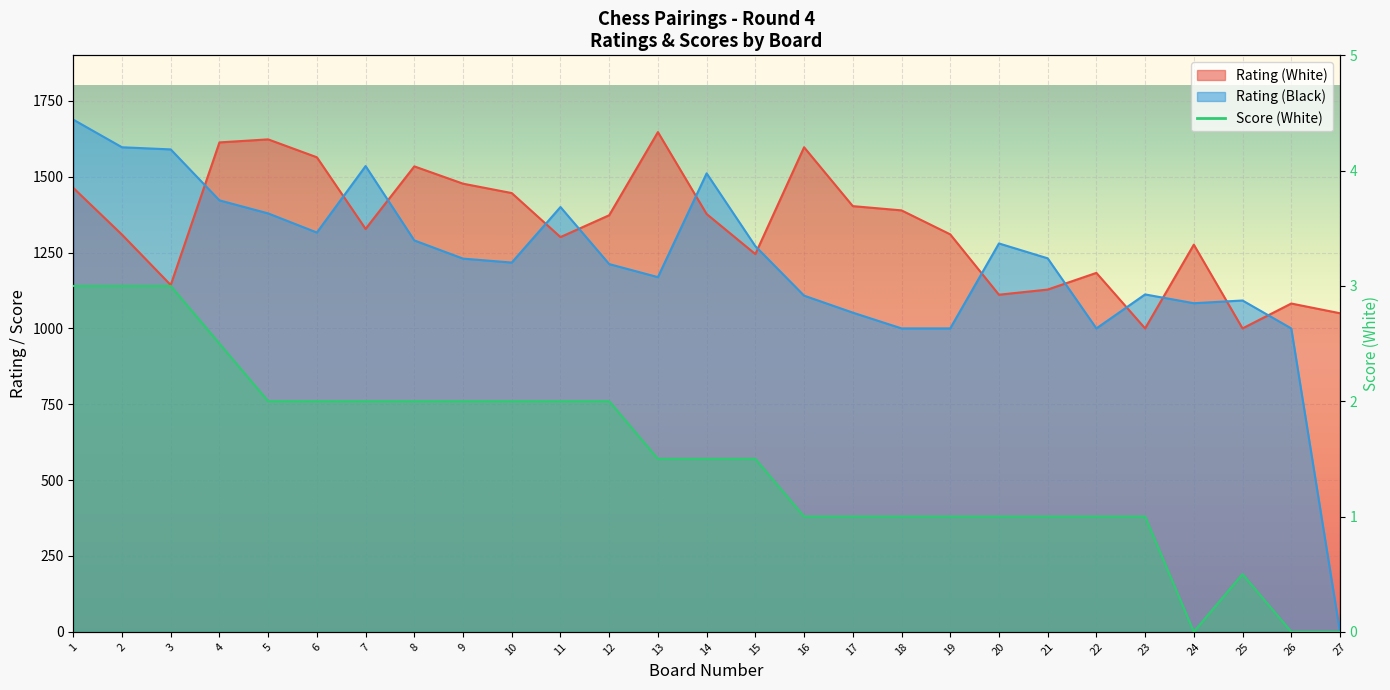

Rank the series at 1 from highest to lowest value.

Rating (Black), Rating (White), Score (White)